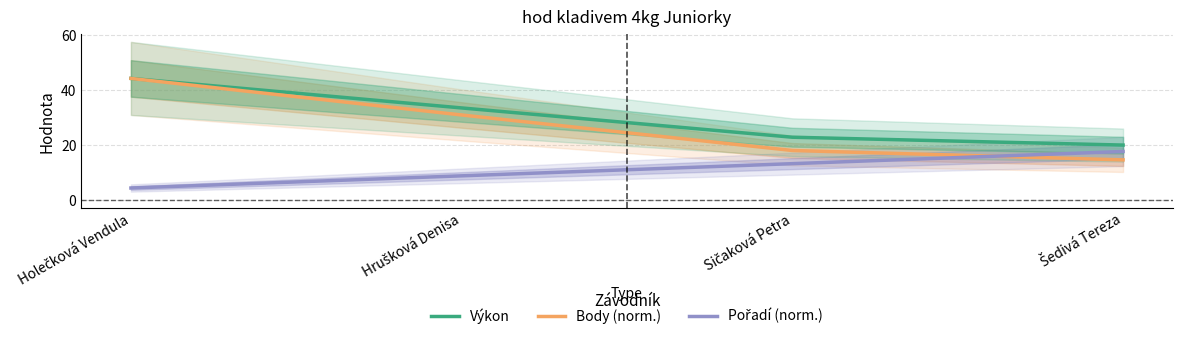

True or false: Body (norm.) has more than 1 interior local peaks.

False